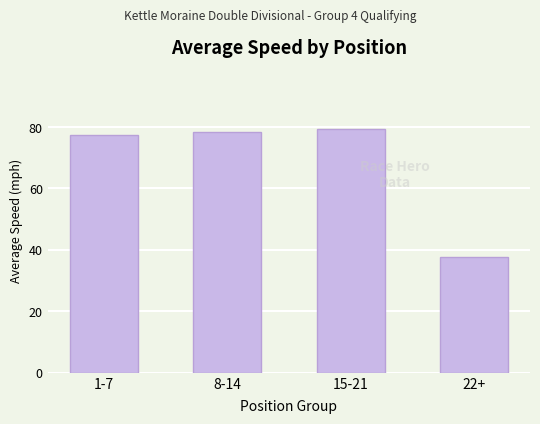

Is it true that the value at 15-21 is 134.3?

False